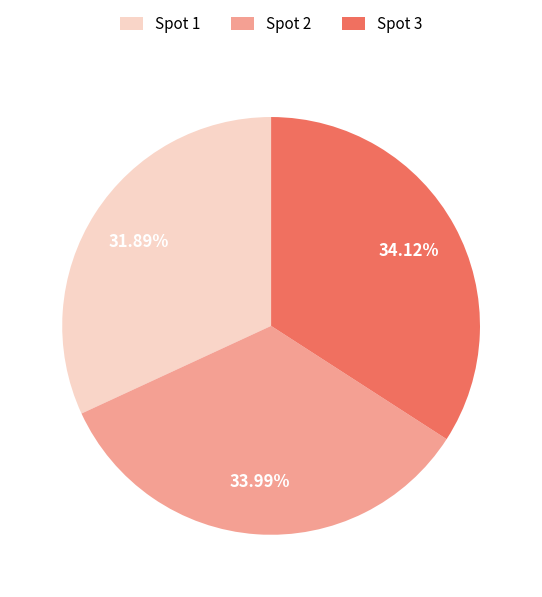

To the nearest percent, what is the difference between the largest and smallest slice percentages?

2%